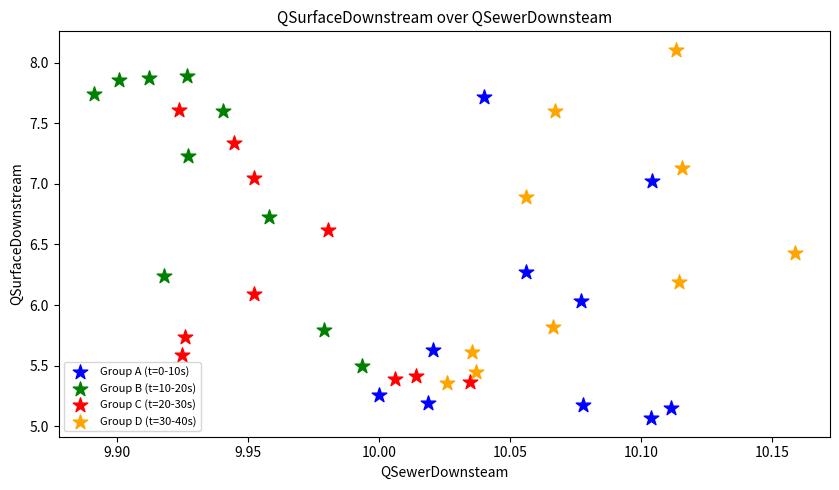

What are all the series names shown in the legend?

Group A (t=0-10s), Group B (t=10-20s), Group C (t=20-30s), Group D (t=30-40s)